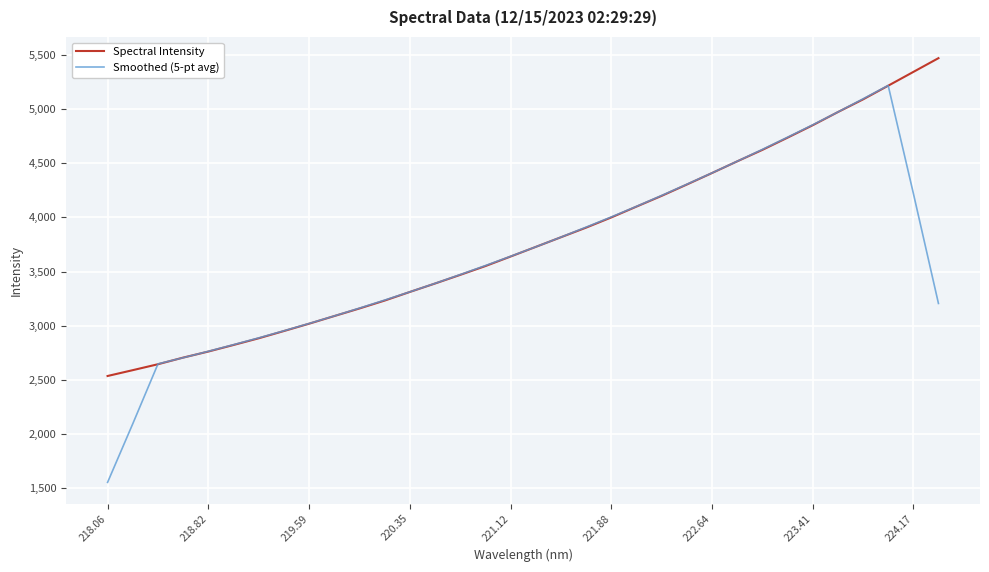

List the series in order of their peak value, lowest first.

Smoothed (5-pt avg), Spectral Intensity